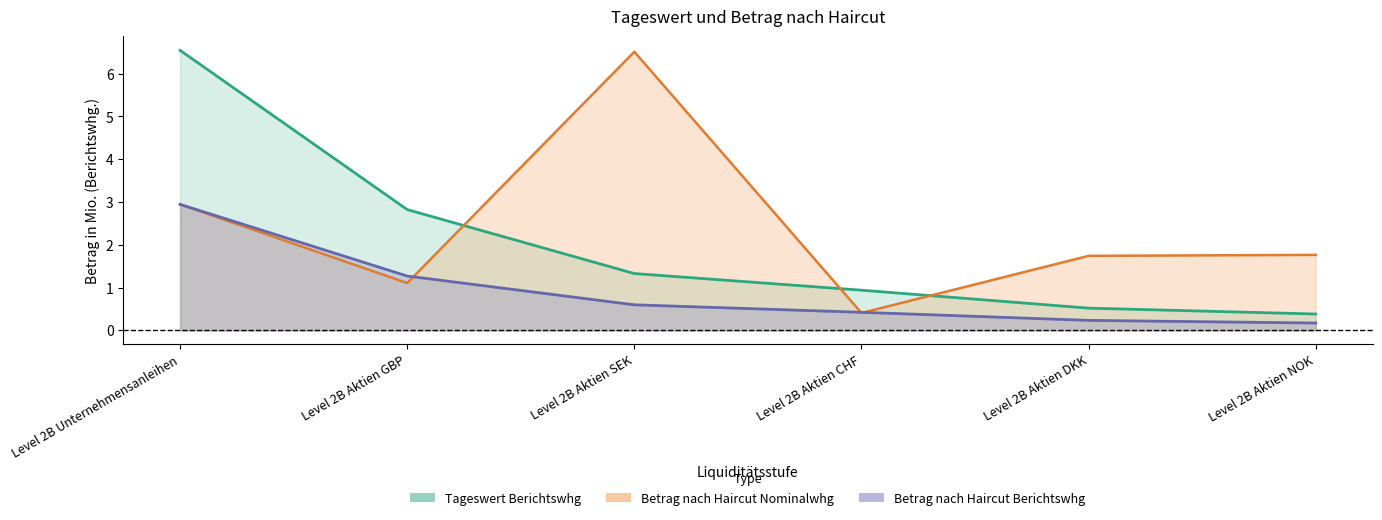

At which category is the sum across all series the highest?

Level 2B Unternehmensanleihen